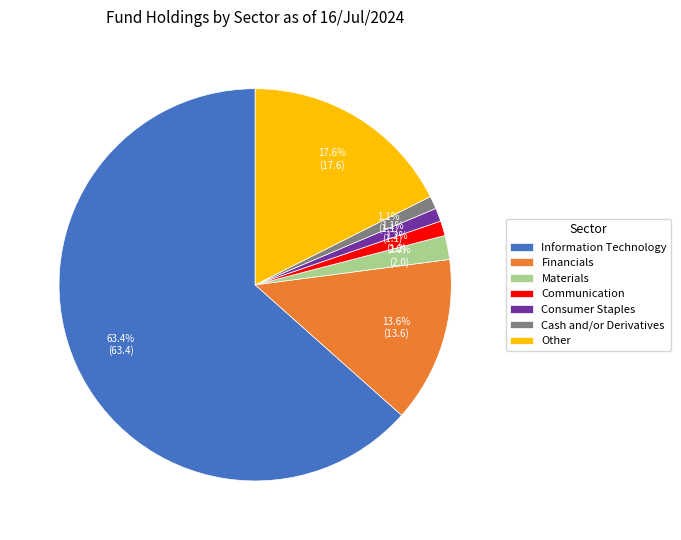

To the nearest percent, what is the difference between the largest and smallest slice percentages?

62%